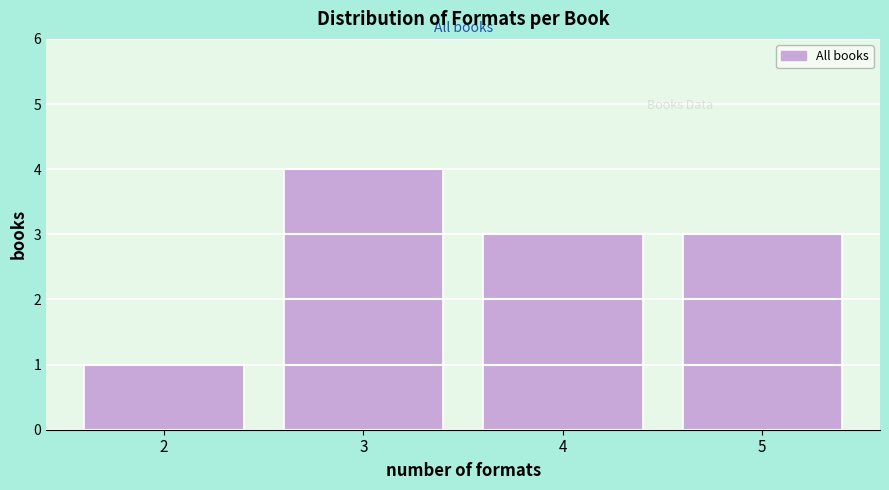

Reading right to left, what are all the values shown in this chart?

5=3	4=3	3=4	2=1